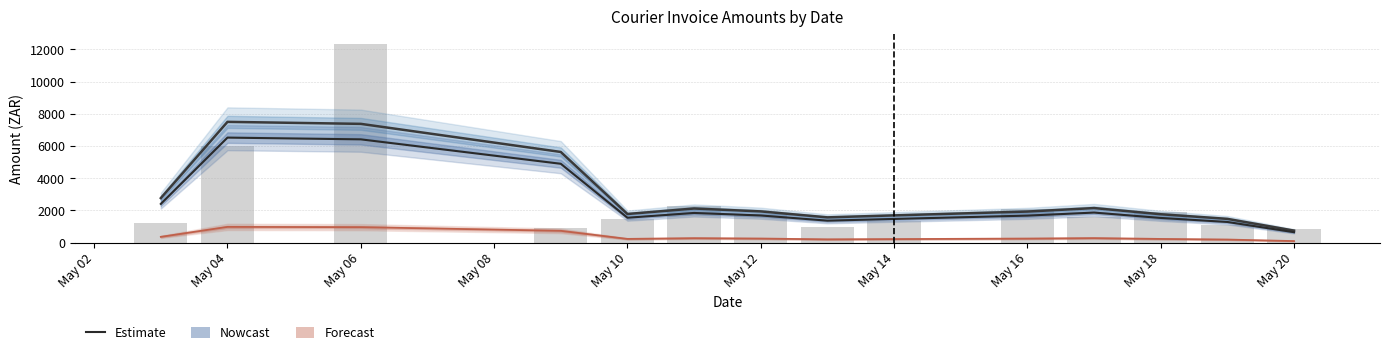

True or false: Inclusive Total has a value of 7373.9 at May 06.

True